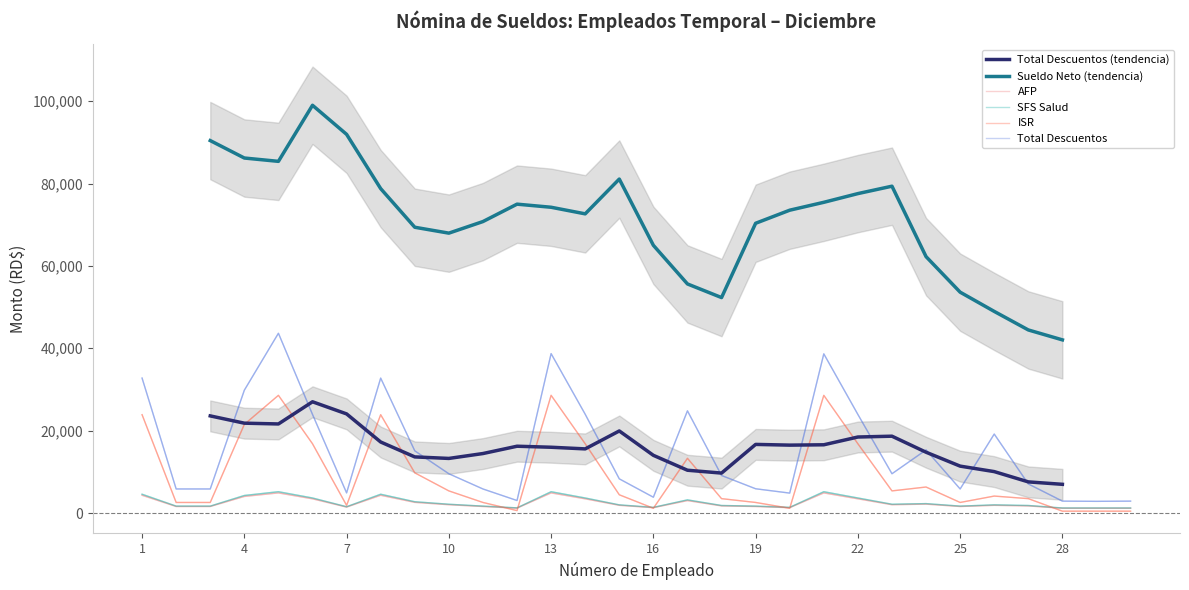

Where does the Sueldo Neto series first go above 1865?

1